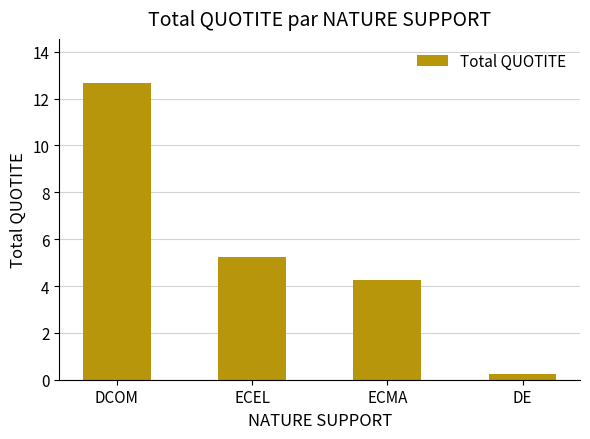

What is the label of the 2nd bar from the right?

ECMA